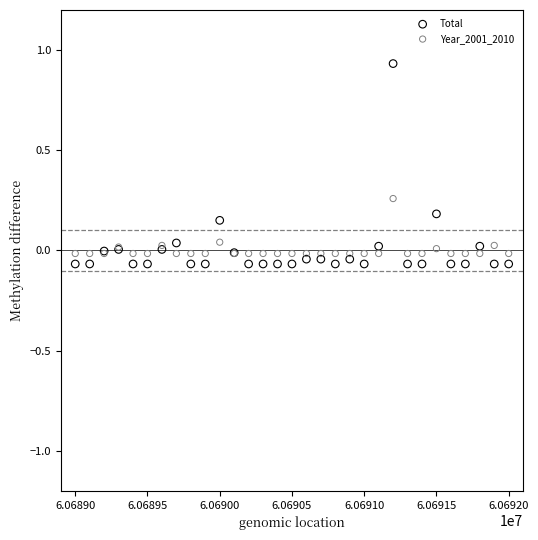

Which series has the widest spread of Y values?

Total